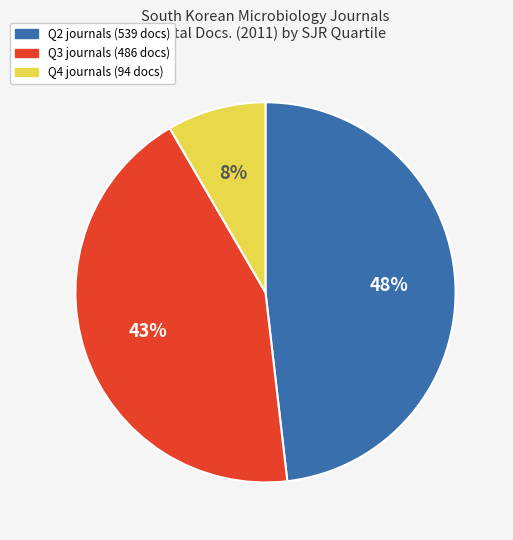

Is there a majority slice in this chart?

No